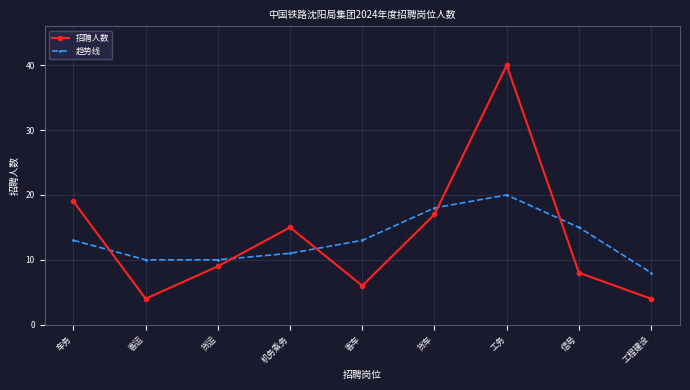

What is the spread (max minus min) of values at 货运?

1